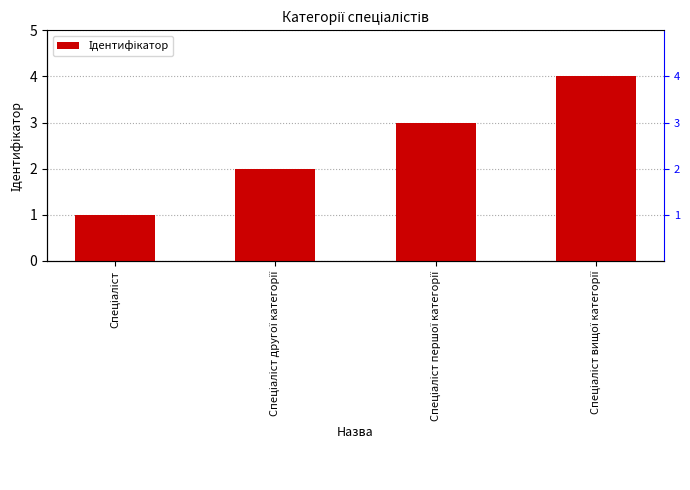

What is the label of the 4th bar from the right?

Спеціаліст